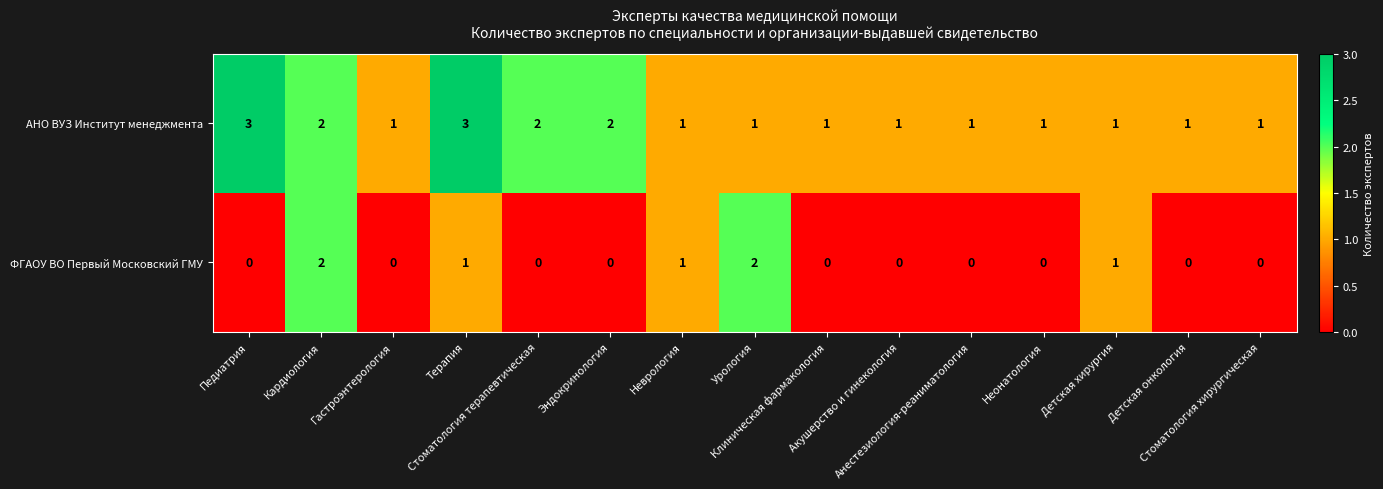

Count the ФГАОУ ВО Первый Московский ГМУ values in the range 0 to 1.

13